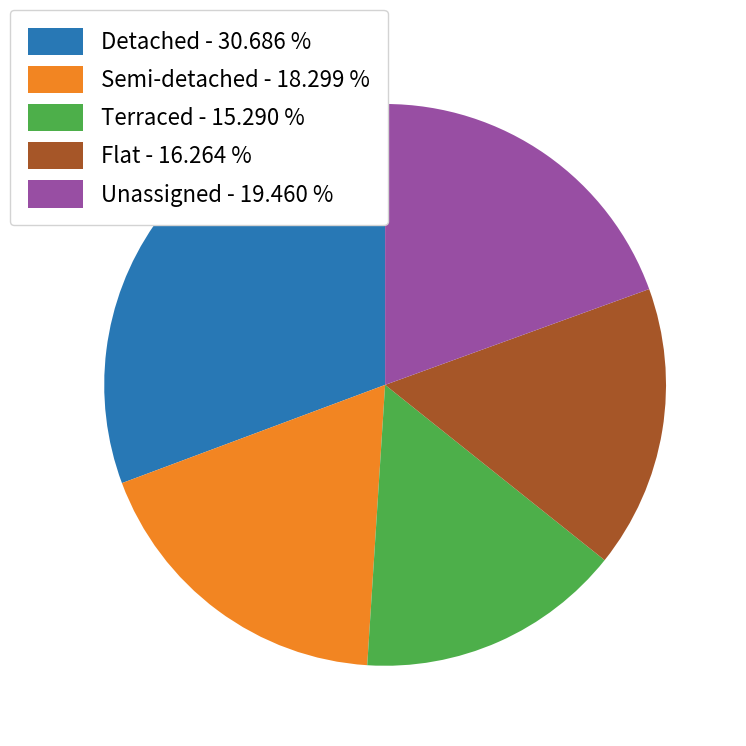

True or false: Flat accounts for 16% of the total.

True